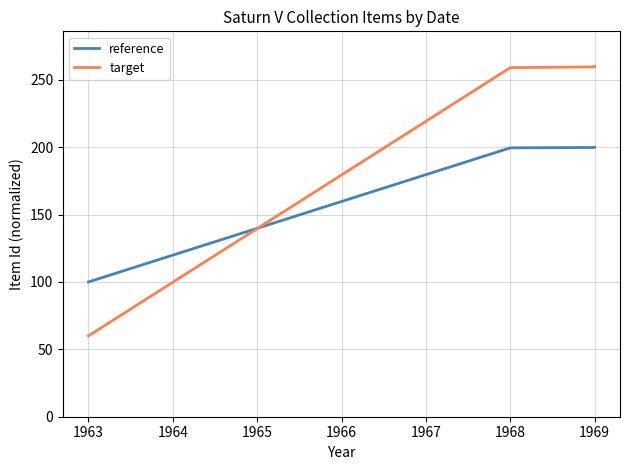

True or false: target and reference intersect in this chart.

True